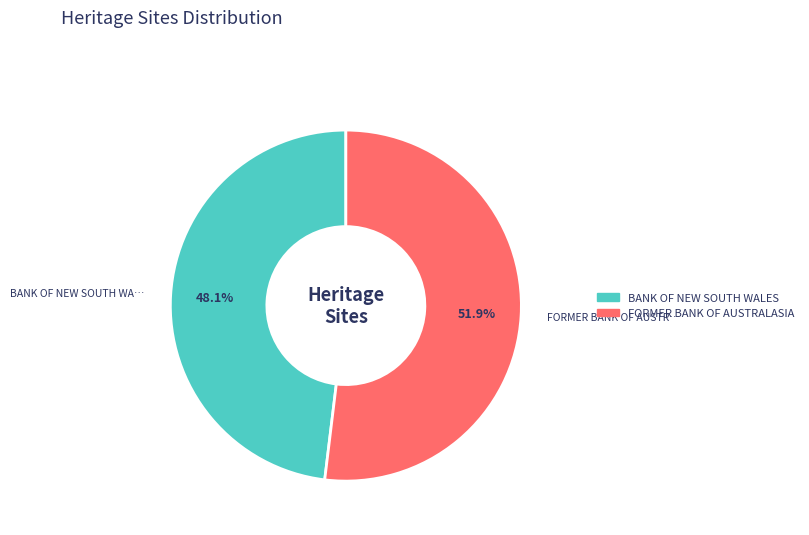

Rank the categories by value from highest to lowest.

FORMER BANK OF AUSTRALASIA, BANK OF NEW SOUTH WALES